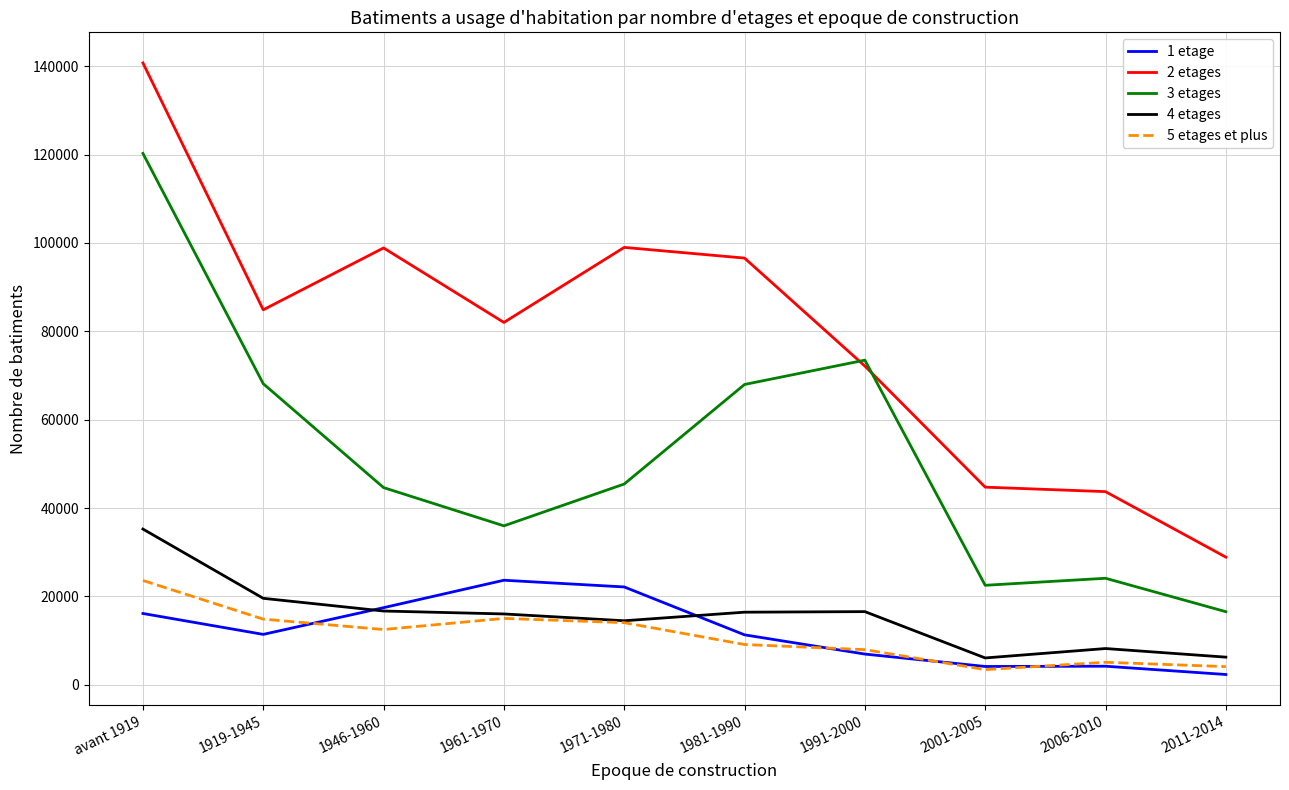

Which series has the largest total across all categories?

2 etages